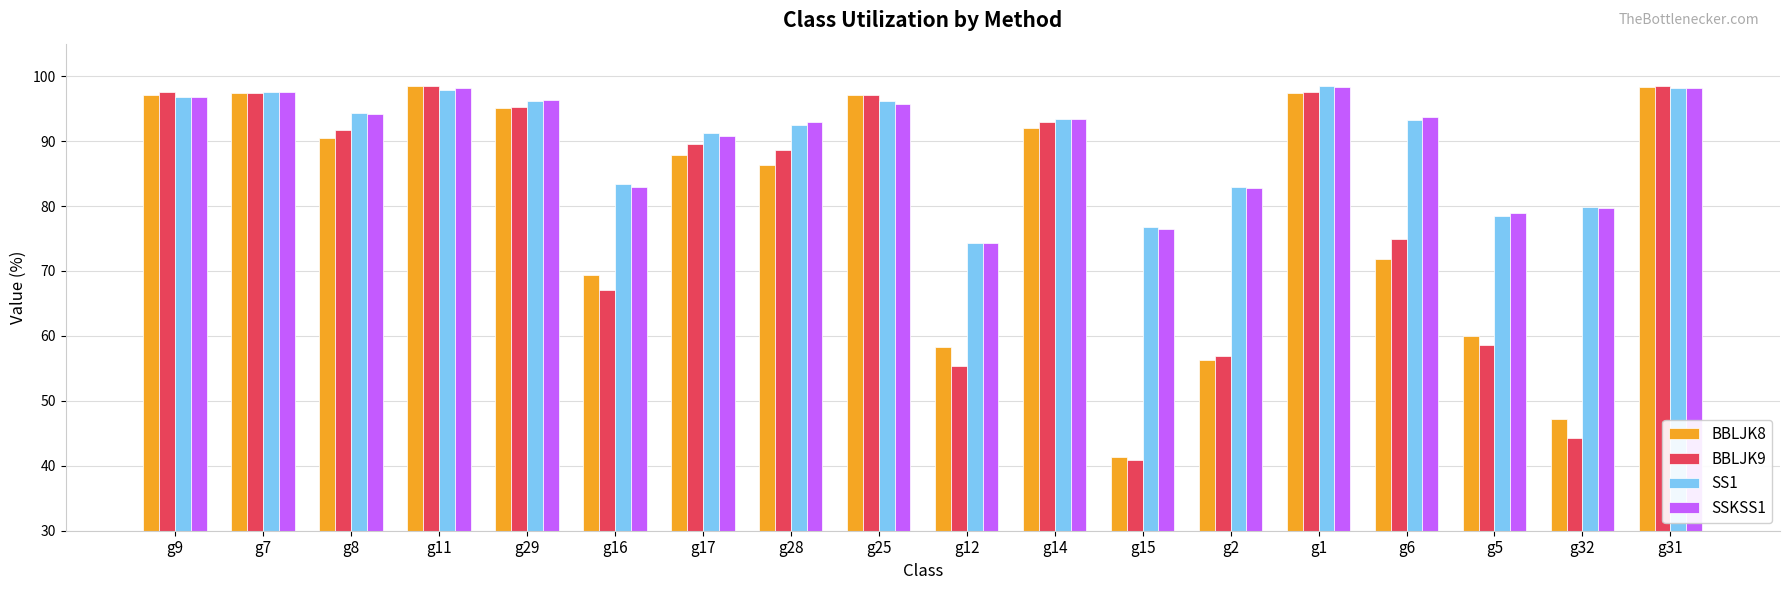

What is the difference between the SS1 values at g12 and g28?

18.2